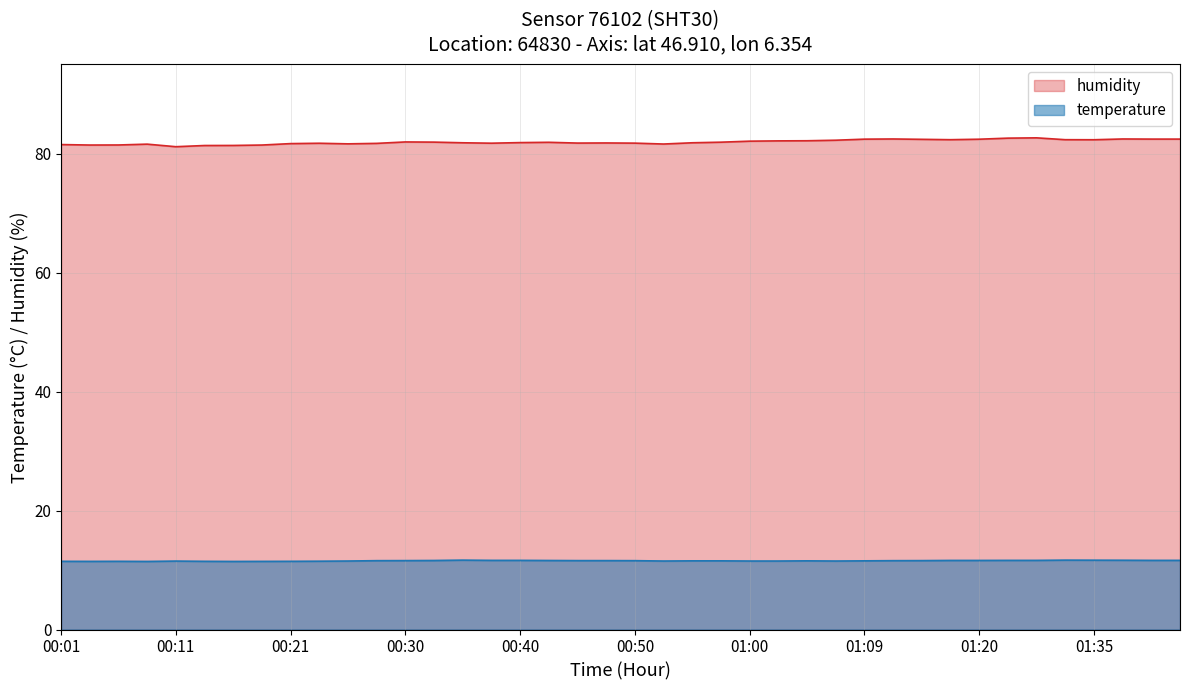

What is the maximum value shown in the chart?

82.7